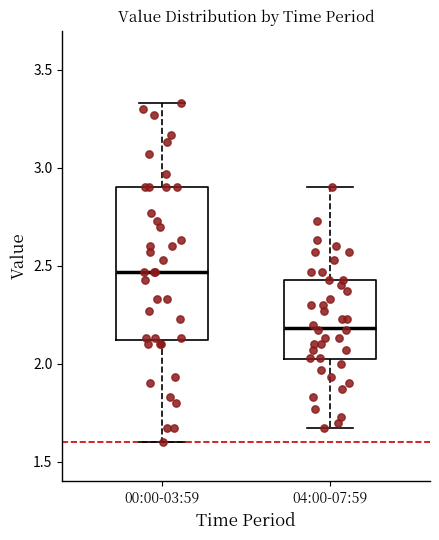

Which box is the tallest, from its lower edge to its upper edge?

00:00-03:59